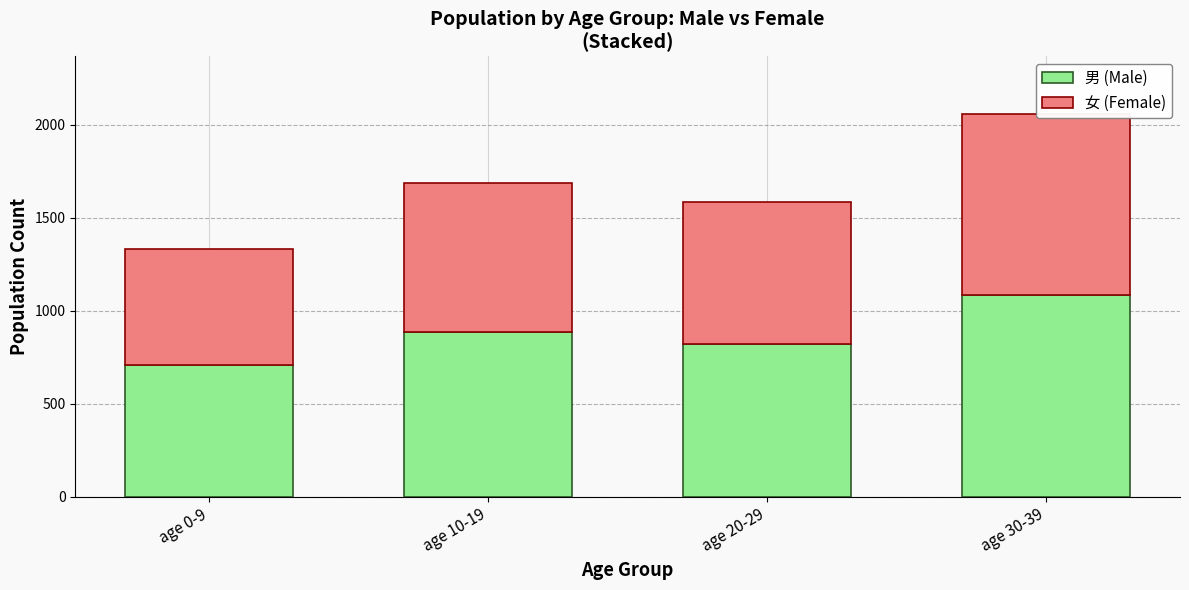

Rank the series by their maximum value, from lowest to highest.

女 (Female), 男 (Male)